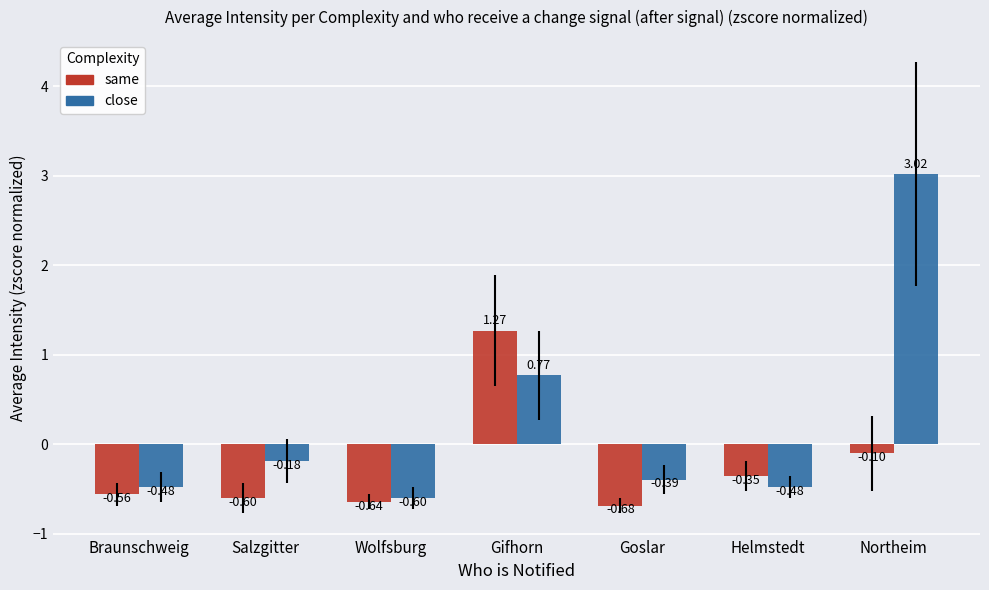

What is the sum of the close values at Helmstedt and Wolfsburg?

-1.1